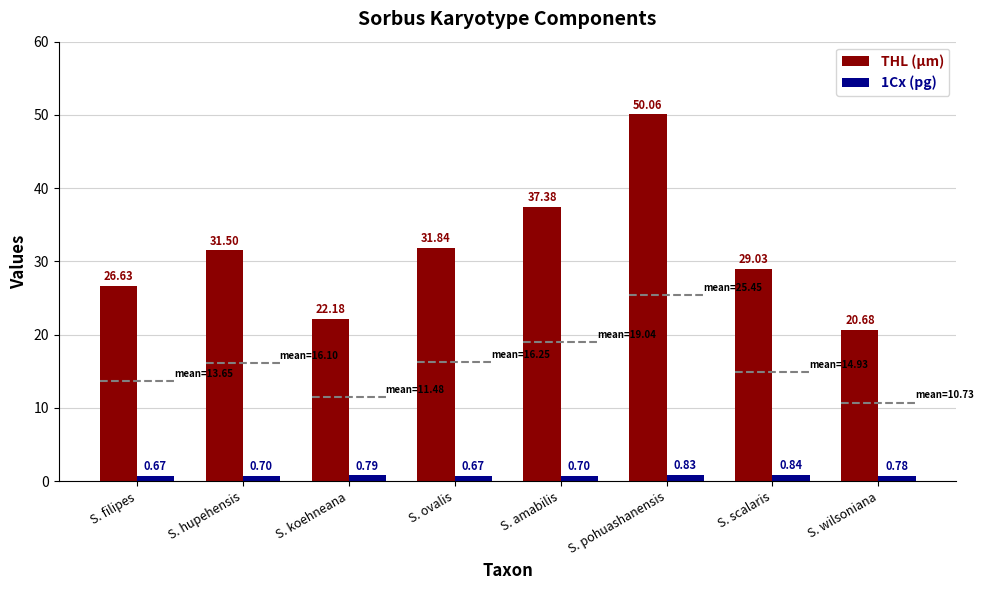

What is the label of the 3rd bar from the right?

S. pohuashanensis